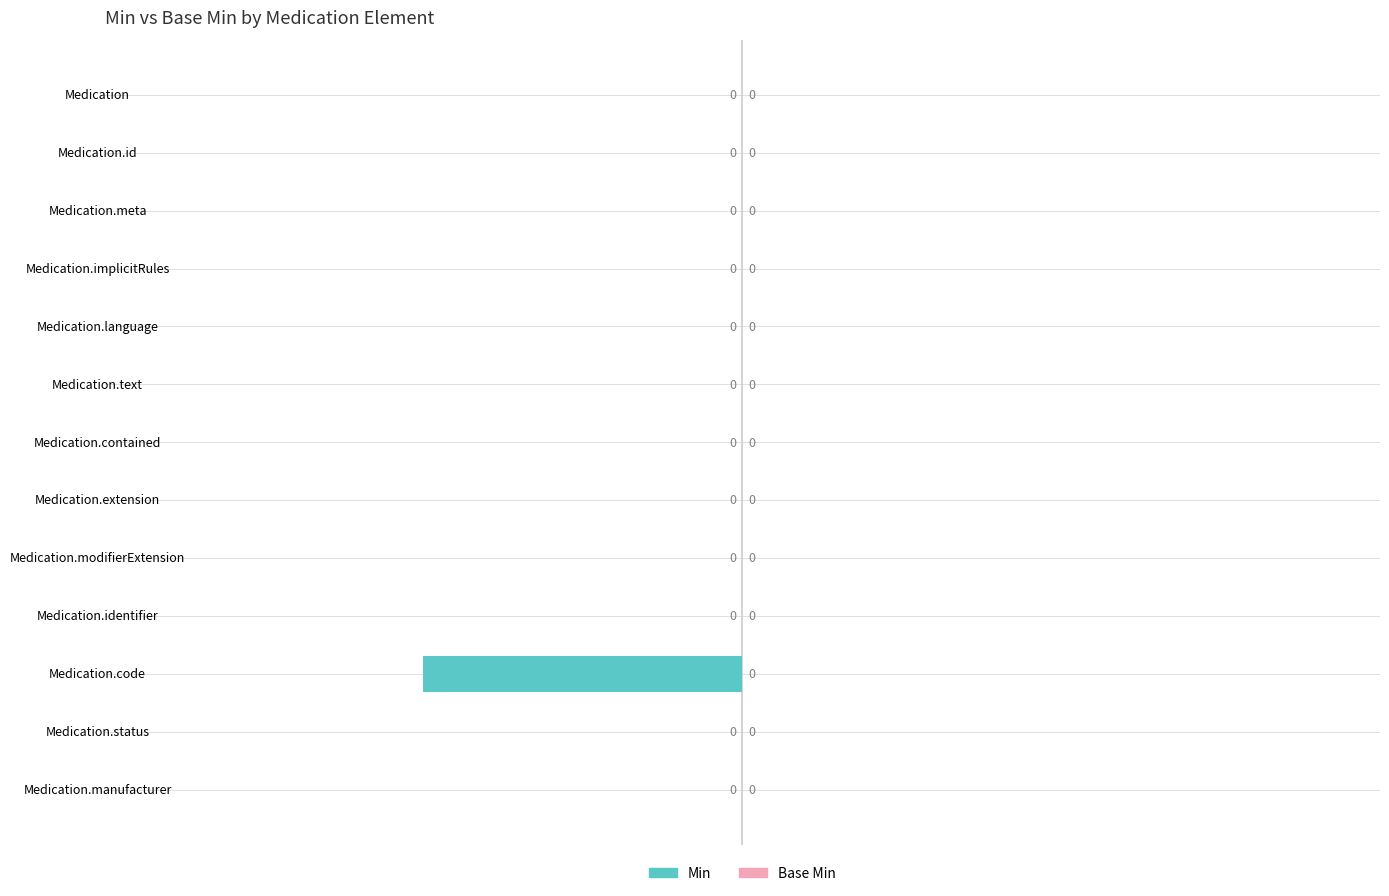

How many values are between 0 and 1?

12